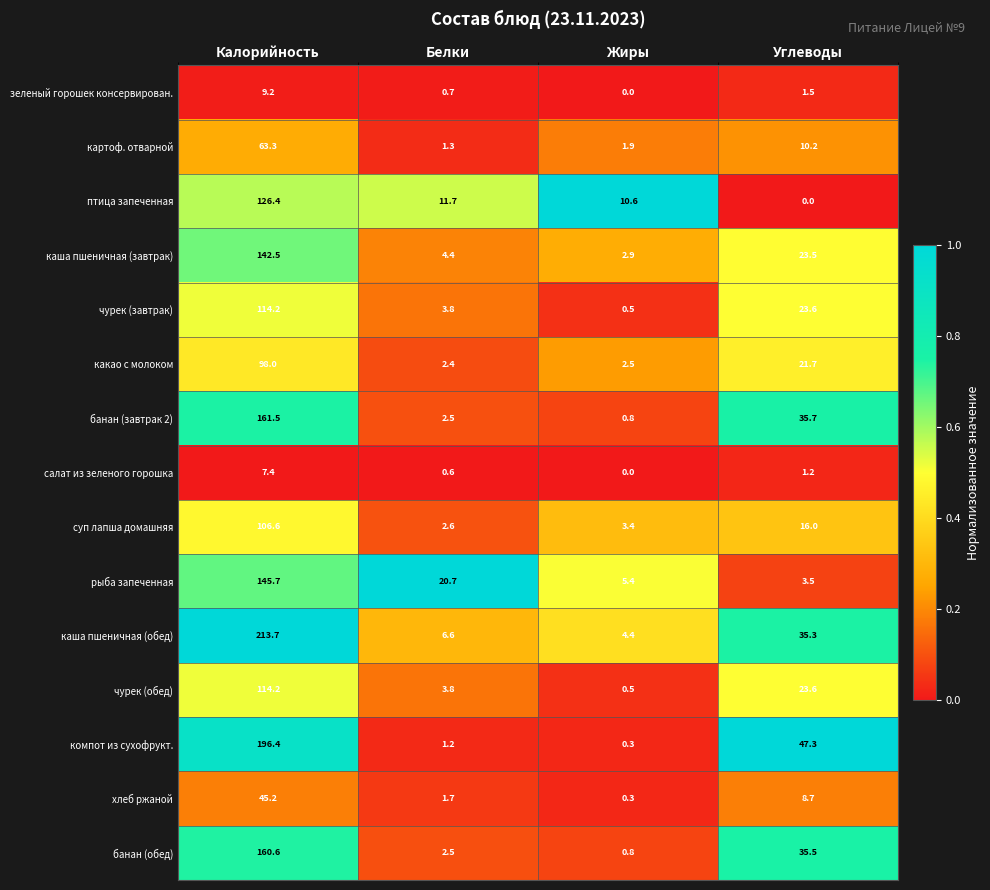

At which label does какао с молоком reach its peak?

Калорийность